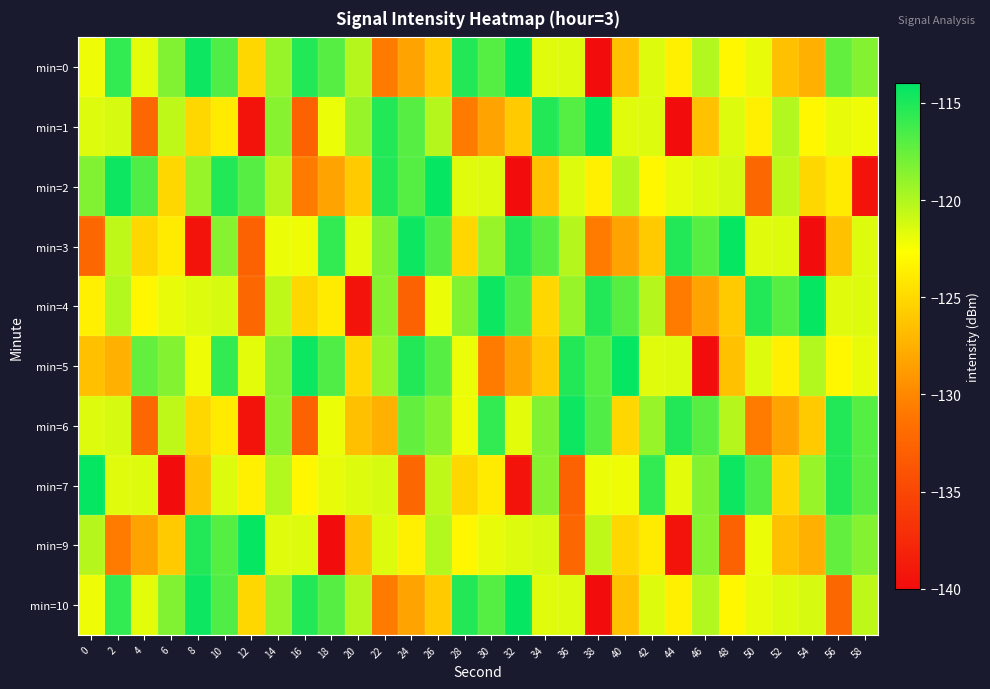

Between 10 and 18, which series saw the biggest shift?

min=9